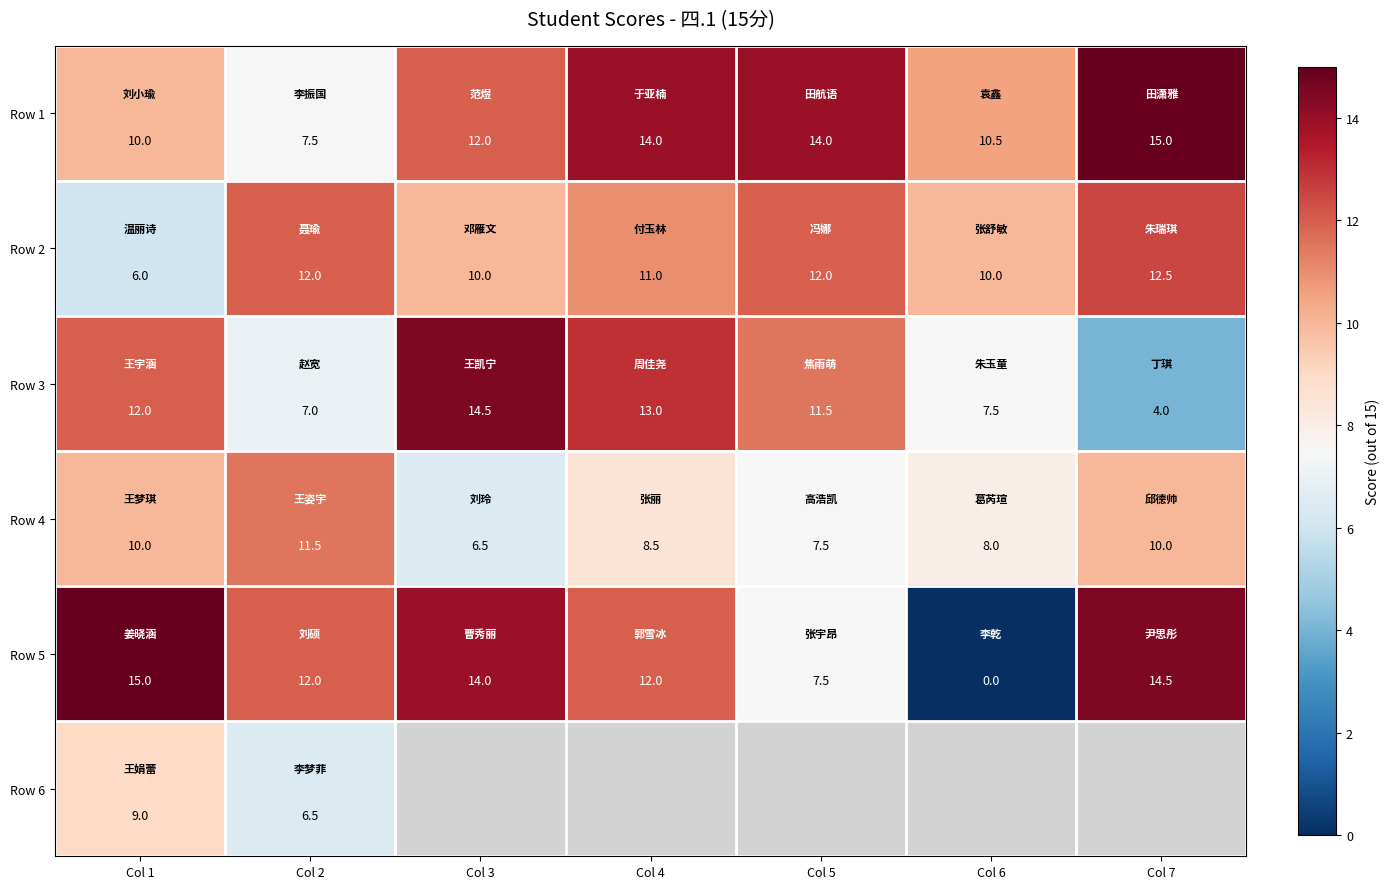

Which has a higher value, Col 3 or Col 4?

Col 4